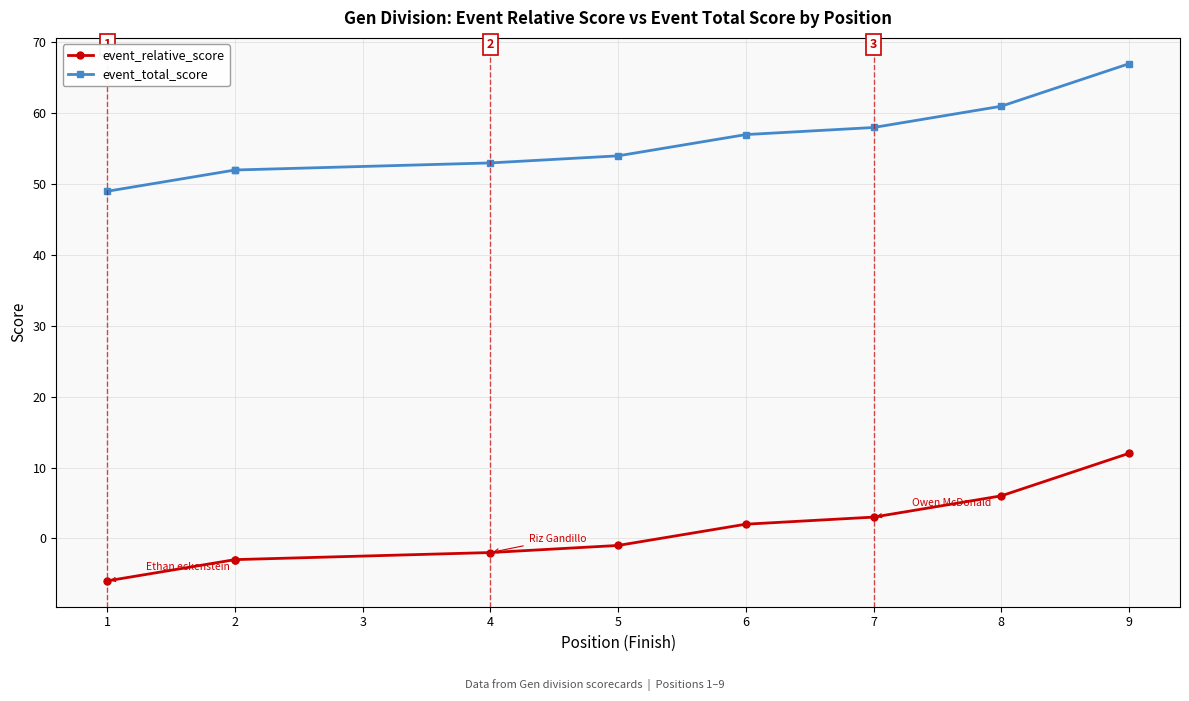

Does the chart display data point markers on the line(s)?

Yes